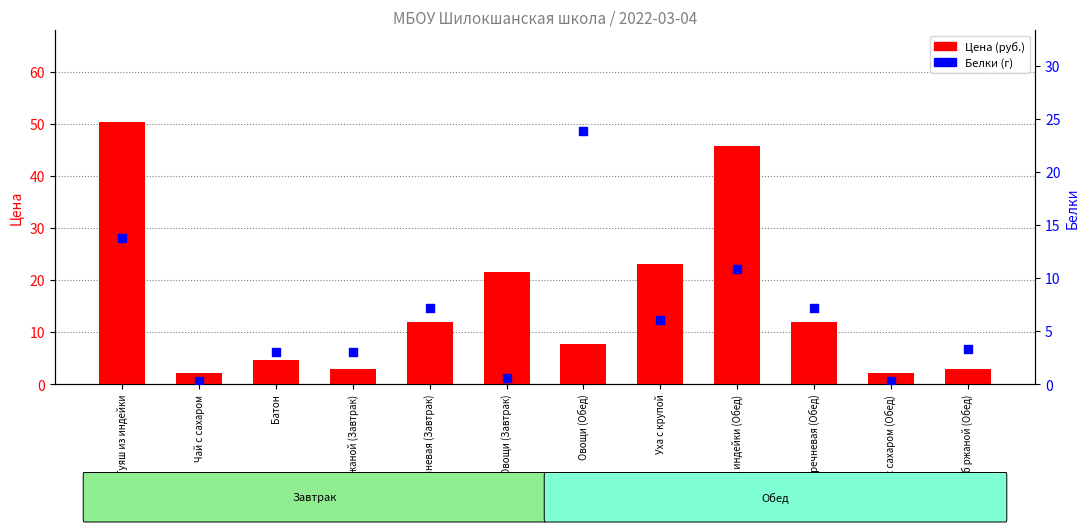

Which series contains the lowest Y value?

Белки